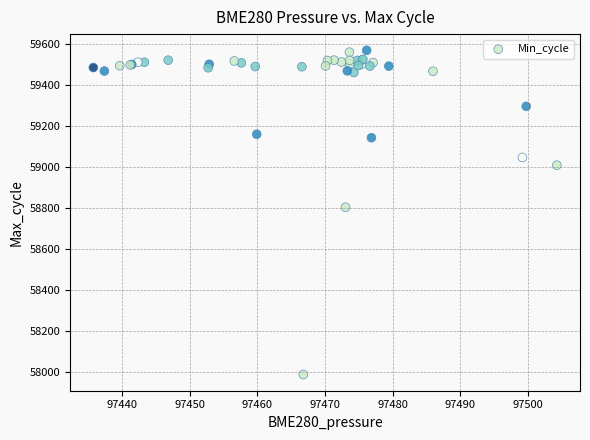

What Y value in the scatter plot is closest to 58780?

58805